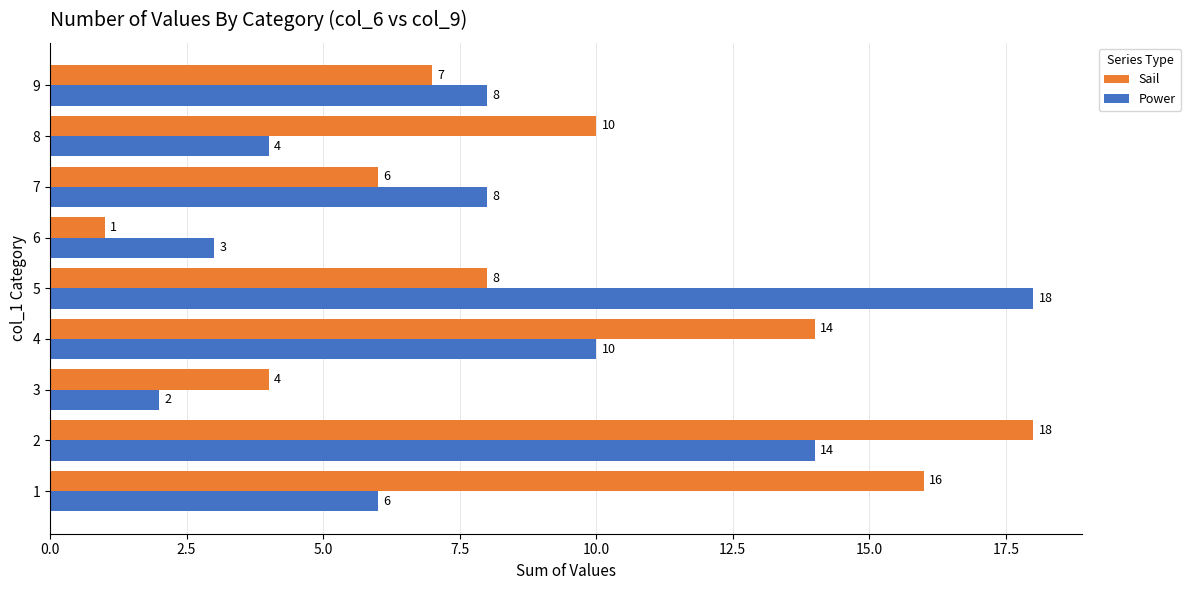

Is it true that Power equals 5 at 7?

False